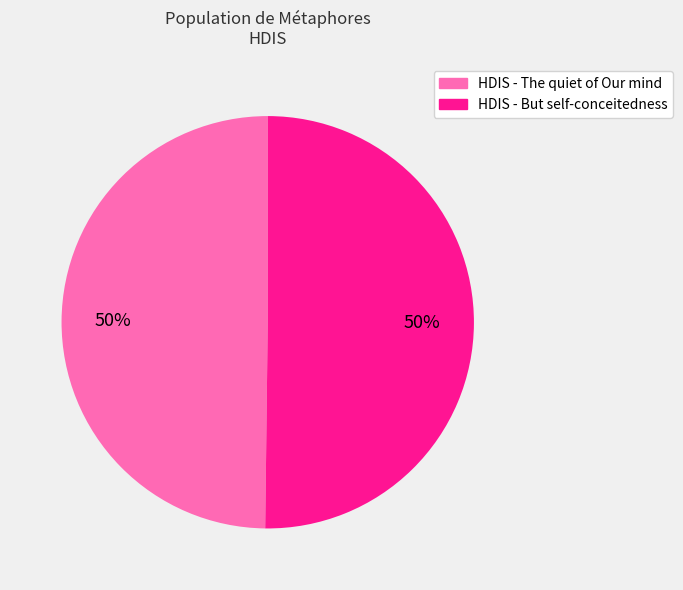

To the nearest percent, what is the average slice percentage?

50%